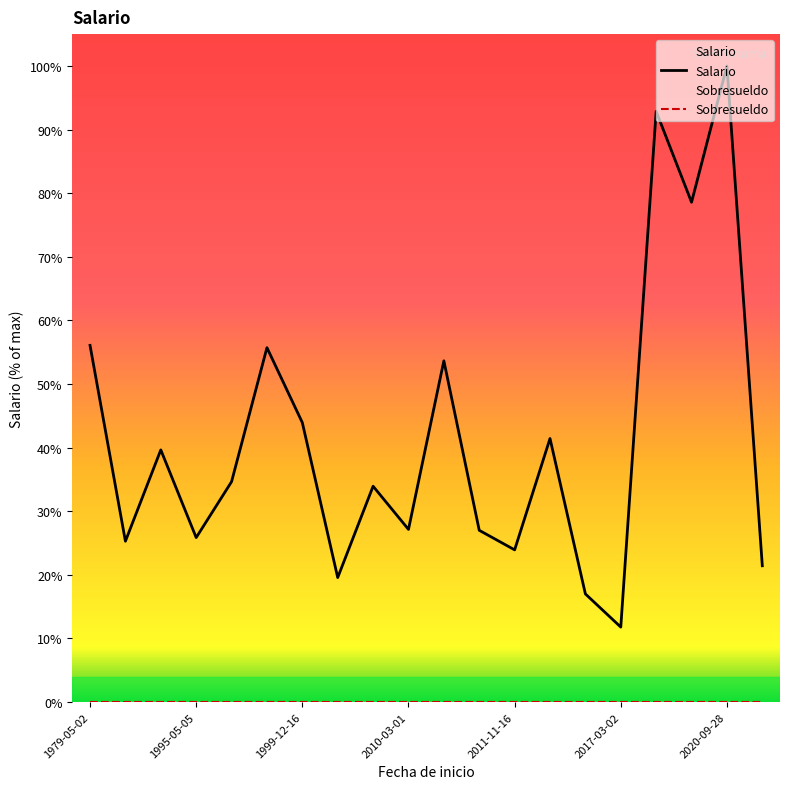

The value of Salario at 13 is 63.7. True or false?

False